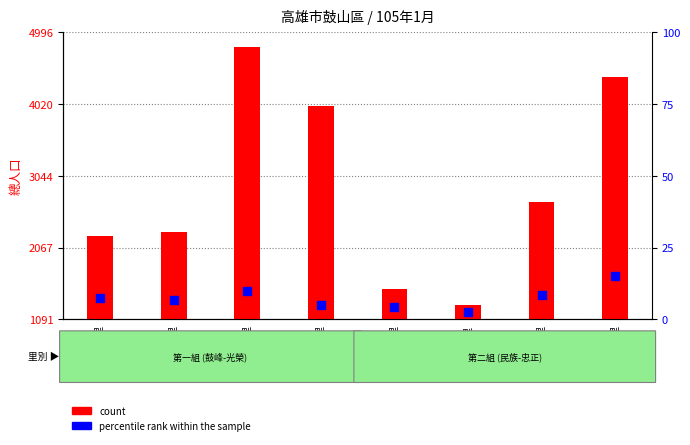

Which series has the largest Y range (max minus min)?

count